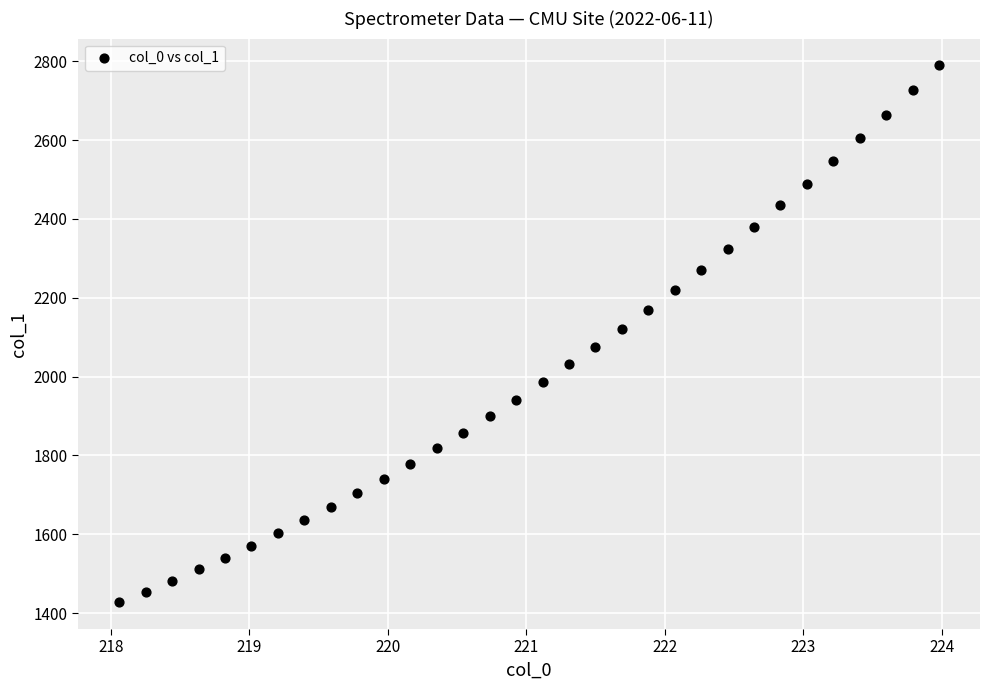

What is the range of Y values (max minus min)?

1361.7